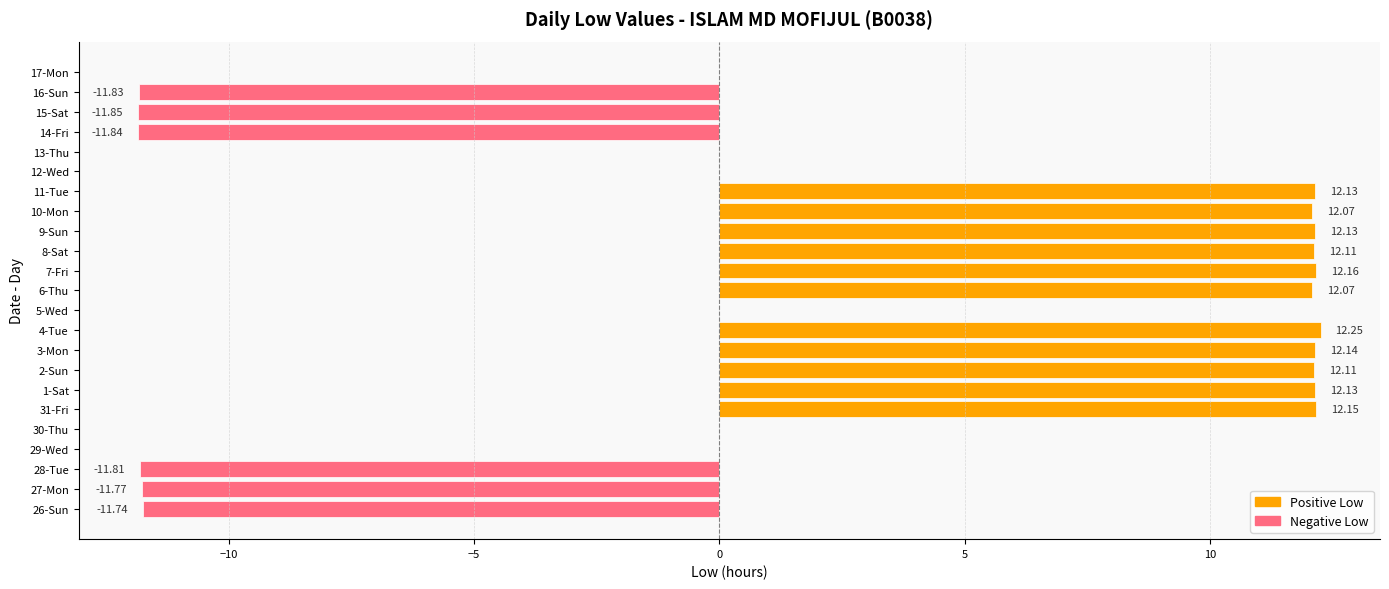

What is the sum of all values?

62.6